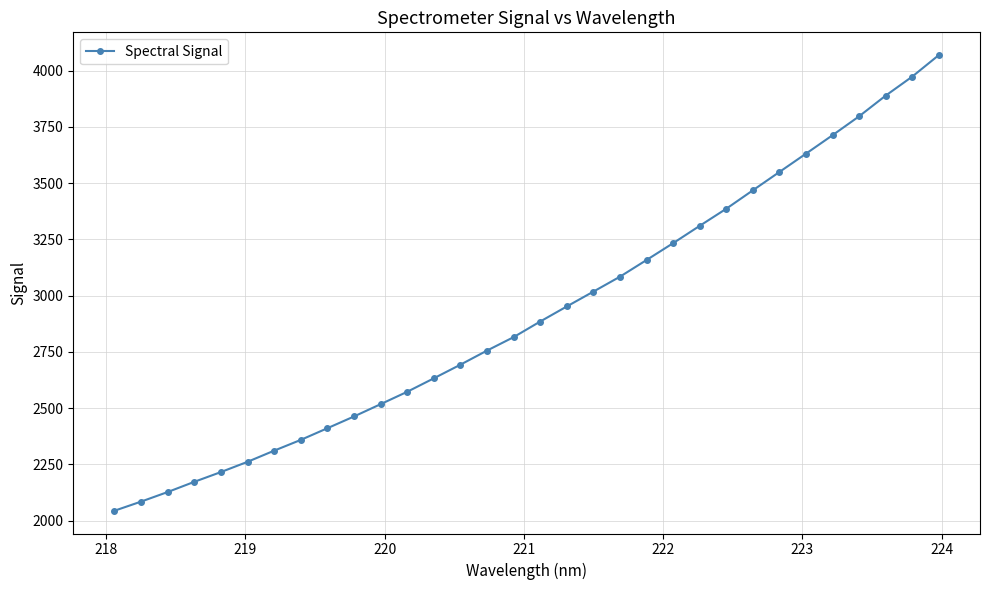

What is the greatest value displayed?

4068.6